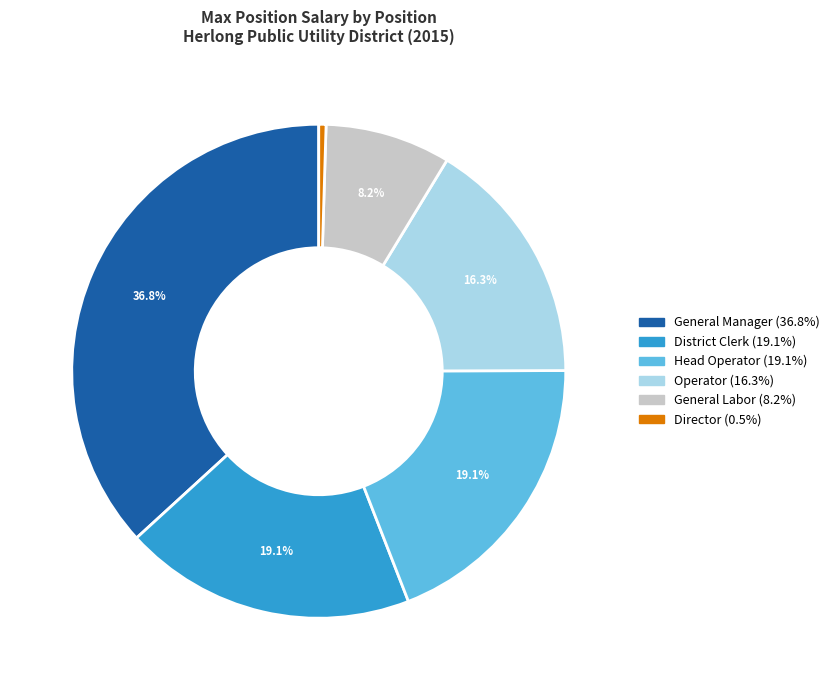

How many segments does this pie chart have?

6